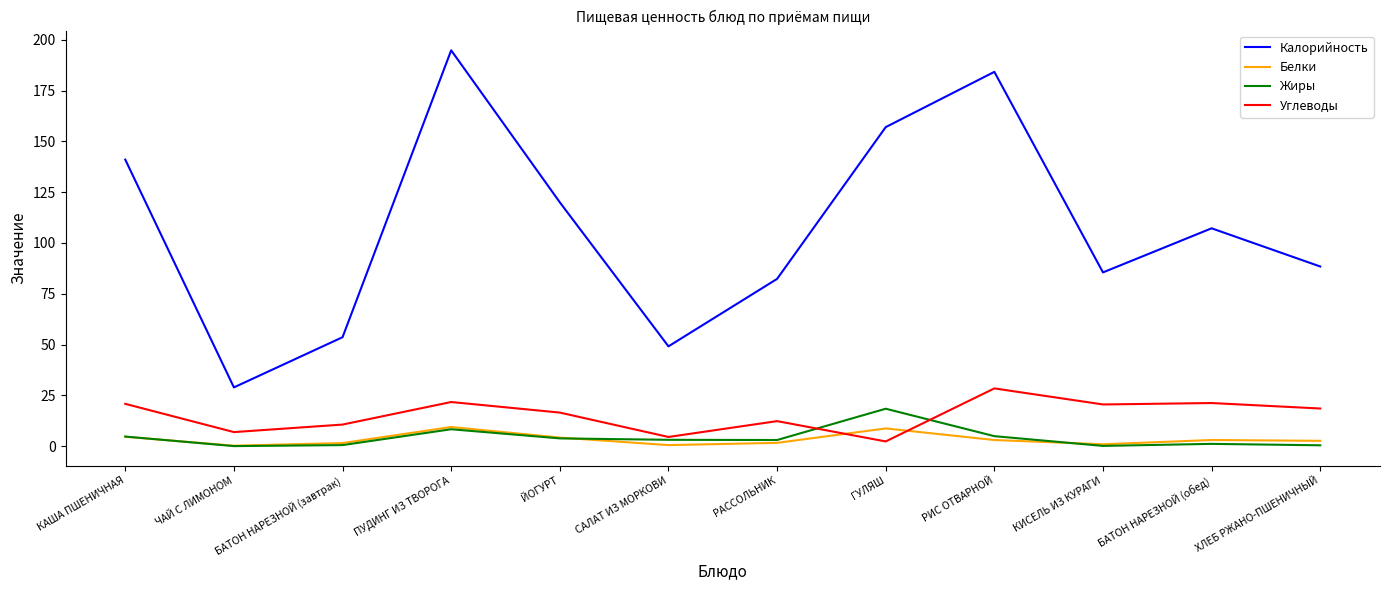

Which category has the highest value in the Углеводы series?

РИС ОТВАРНОЙ